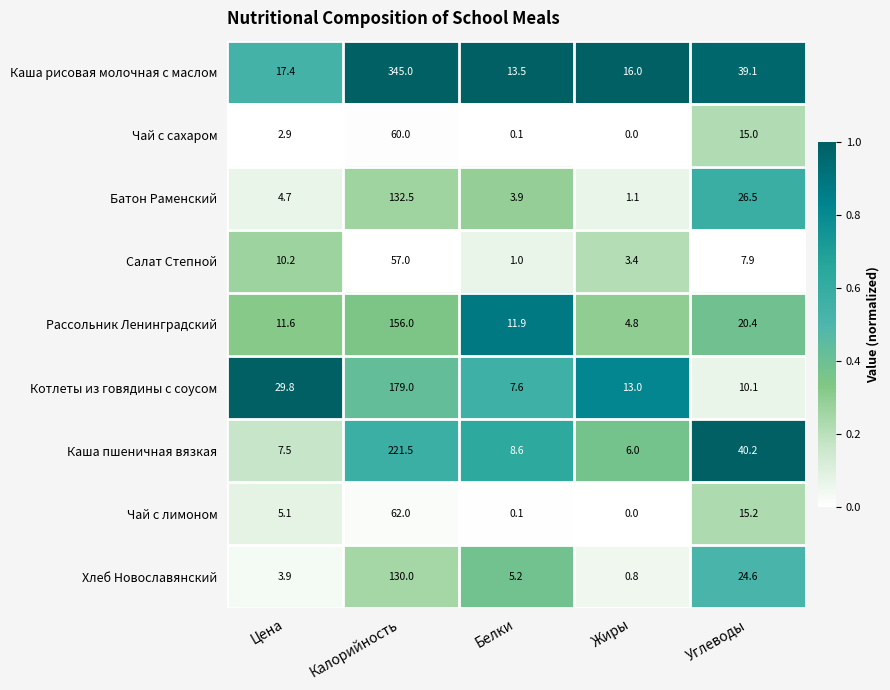

Where is Каша рисовая молочная с маслом nearest to the value 179?

Углеводы